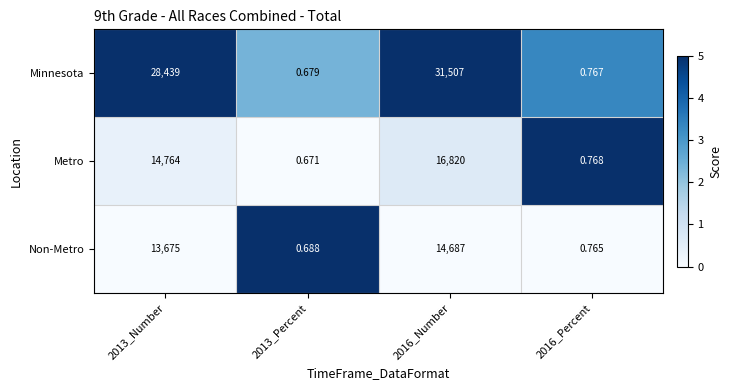

What is the difference between the highest and lowest values at 2013_Number?

14764.0